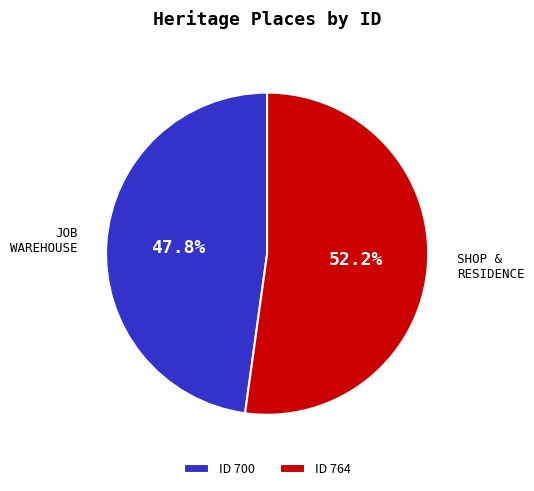

Which slice is the smallest?

ID 700